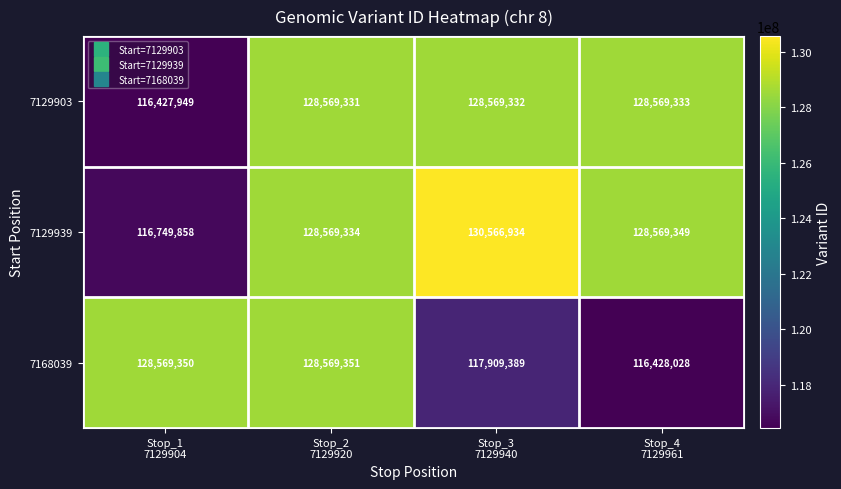

Which series has the largest range (max minus min)?

7129939